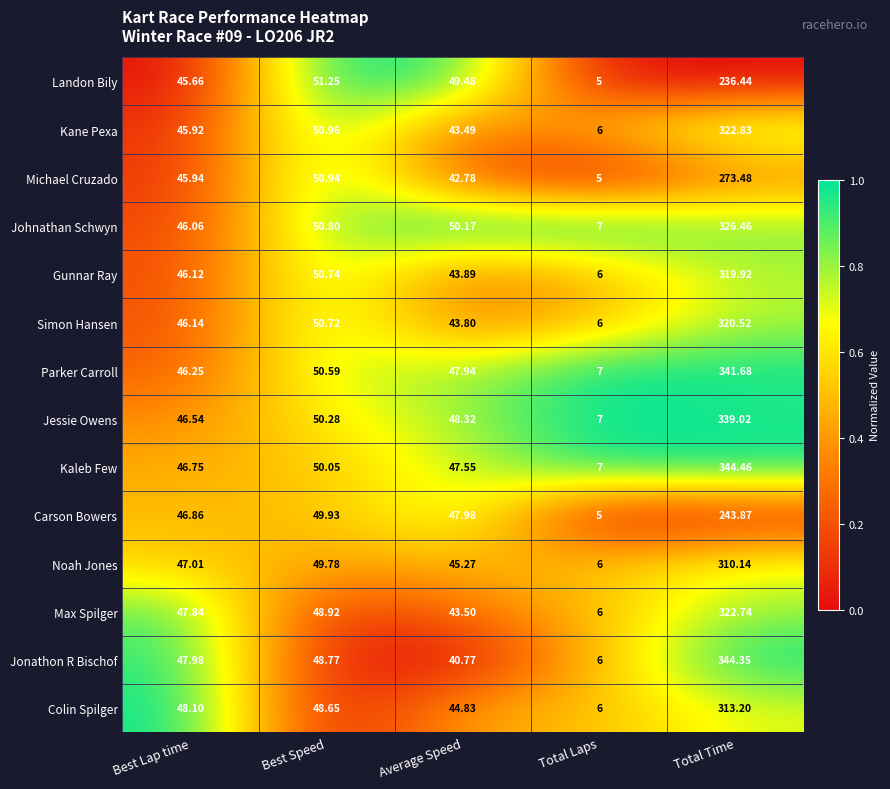

Rank the series by their maximum value, from lowest to highest.

Landon Bily, Carson Bowers, Michael Cruzado, Noah Jones, Colin Spilger, Gunnar Ray, Simon Hansen, Max Spilger, Kane Pexa, Johnathan Schwyn, Jessie Owens, Parker Carroll, Jonathon R Bischof, Kaleb Few